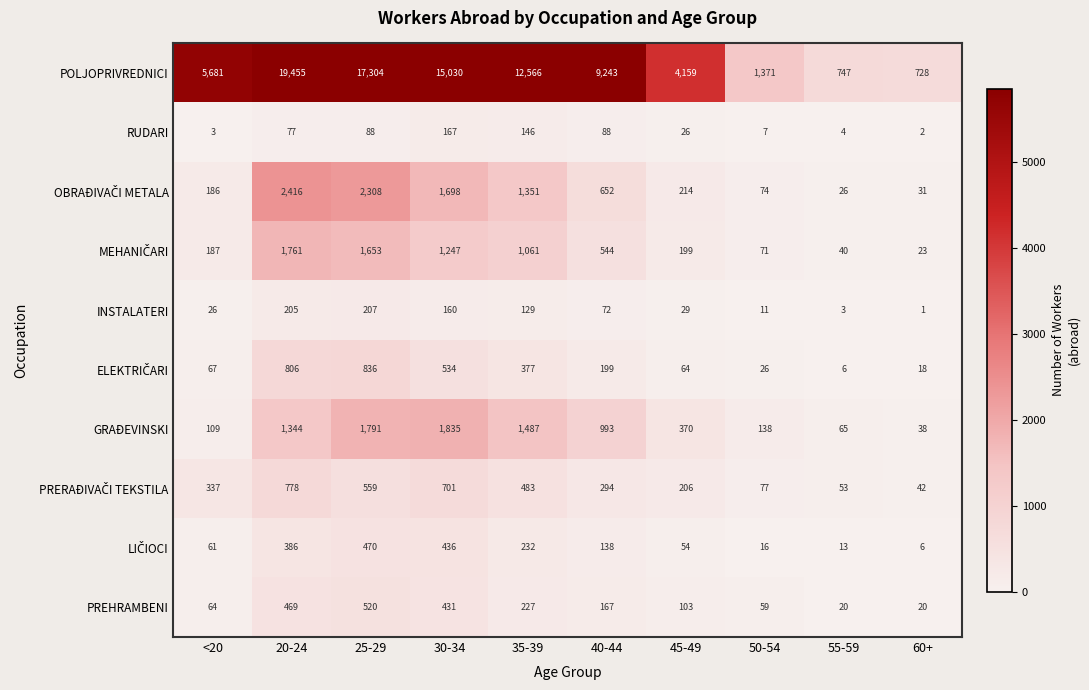

Which series has the largest total across all categories?

POLJOPRIVREDNICI